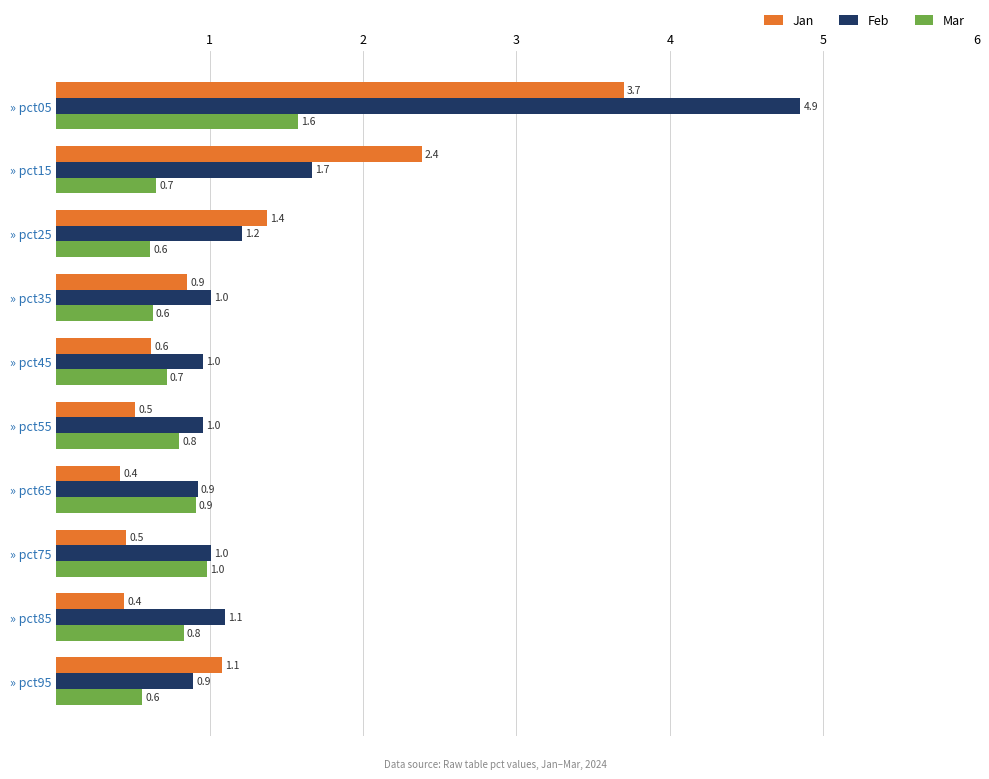

What is the smallest value displayed?

0.4